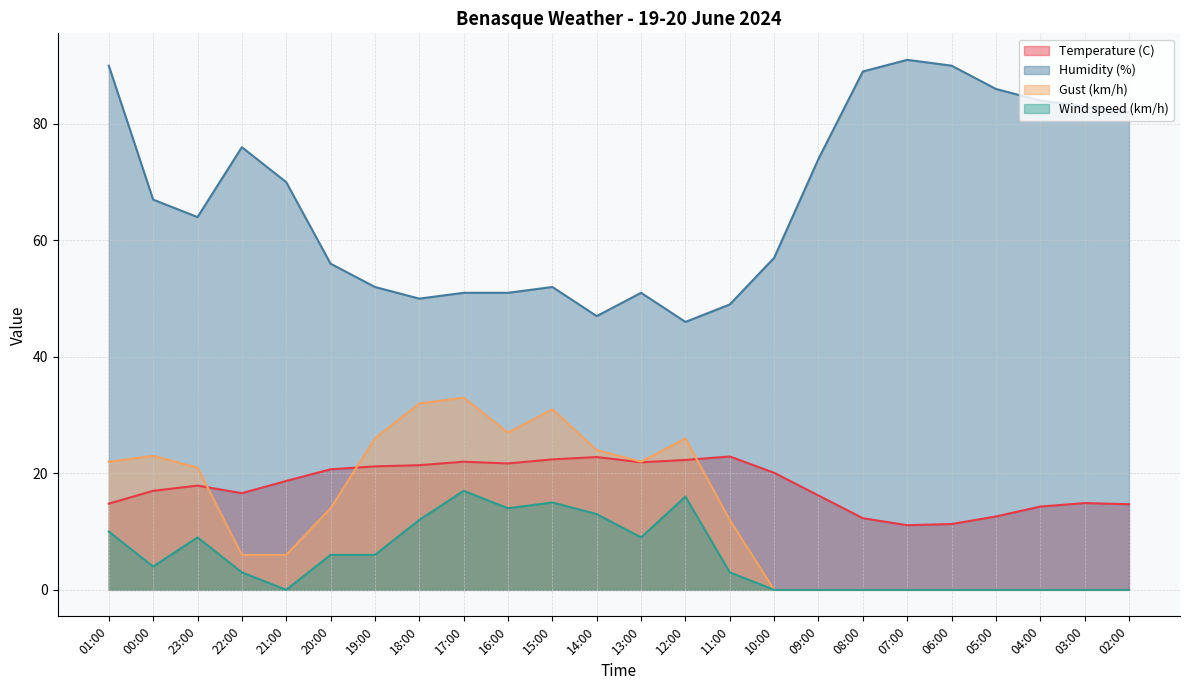

Is the value of Temperature (C) at 20:00 greater than the value of Wind speed (km/h) at 23:00?

Yes